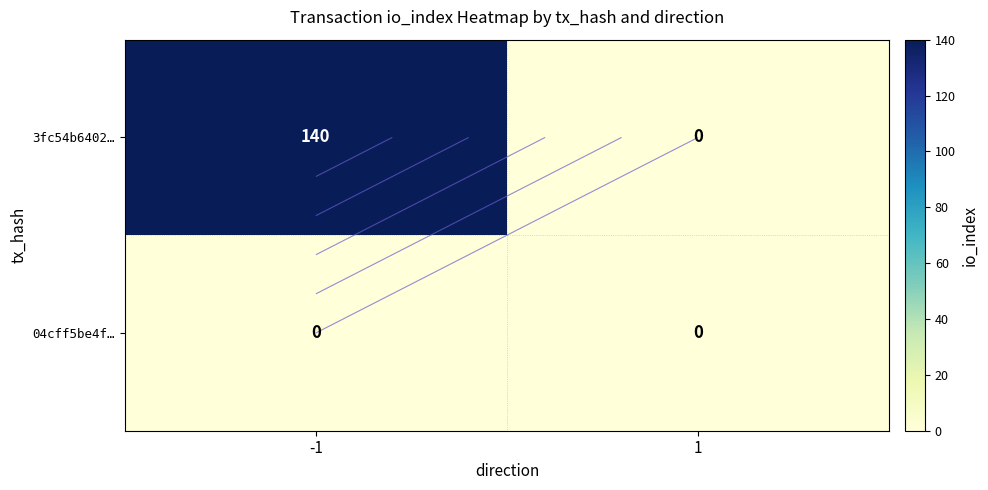

At how many categories does at least one series exceed 99?

1